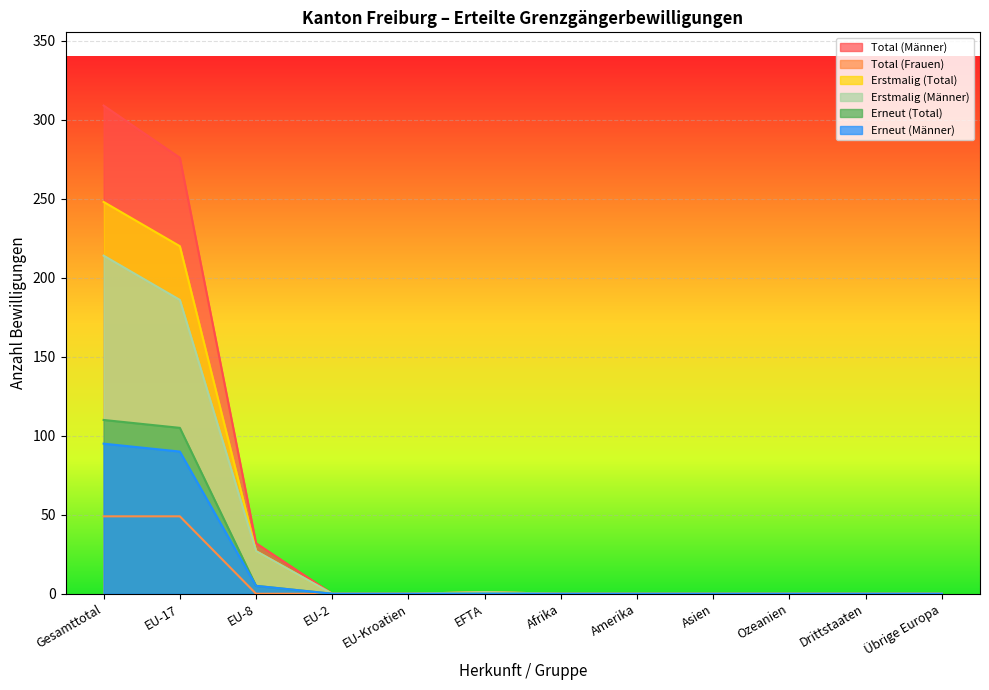

Where is the first local maximum for Total (Männer)?

EFTA